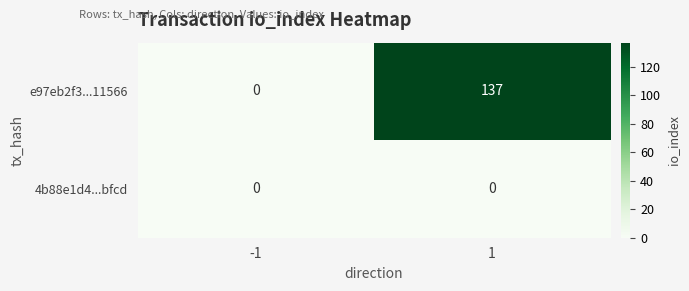

What is the total value across all series at 1?

137